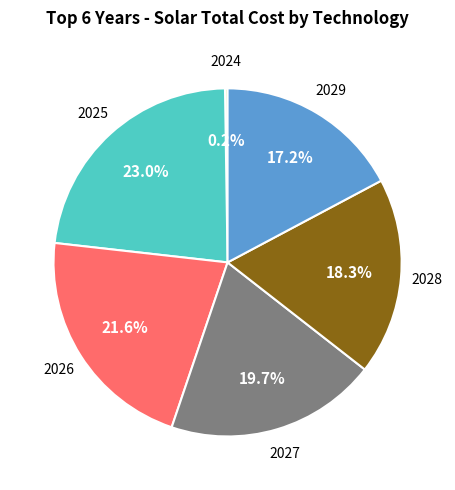

What portion of the pie excludes 2029?

82.8%